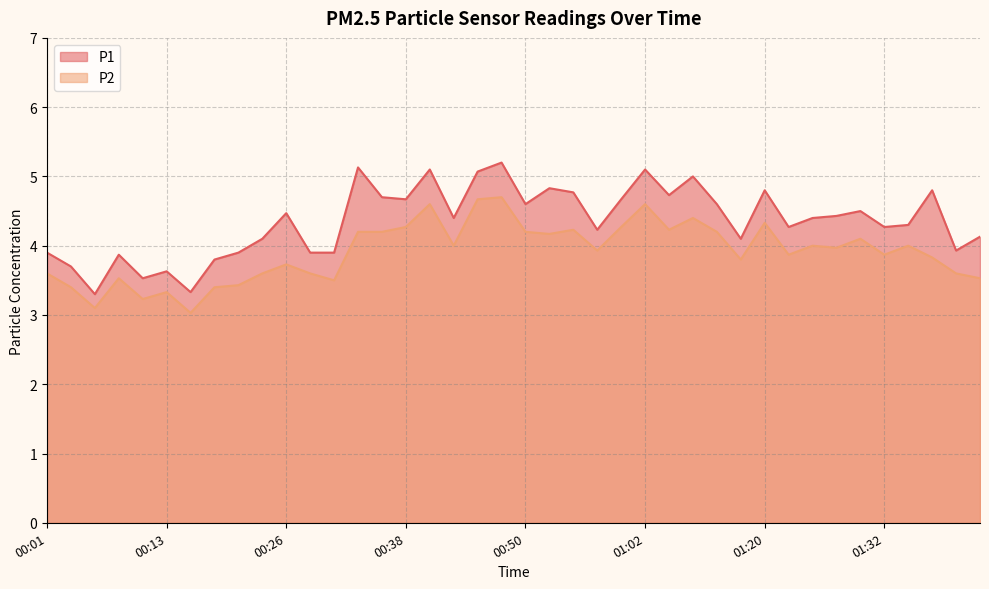

True or false: P1 and P2 cross at least once.

False